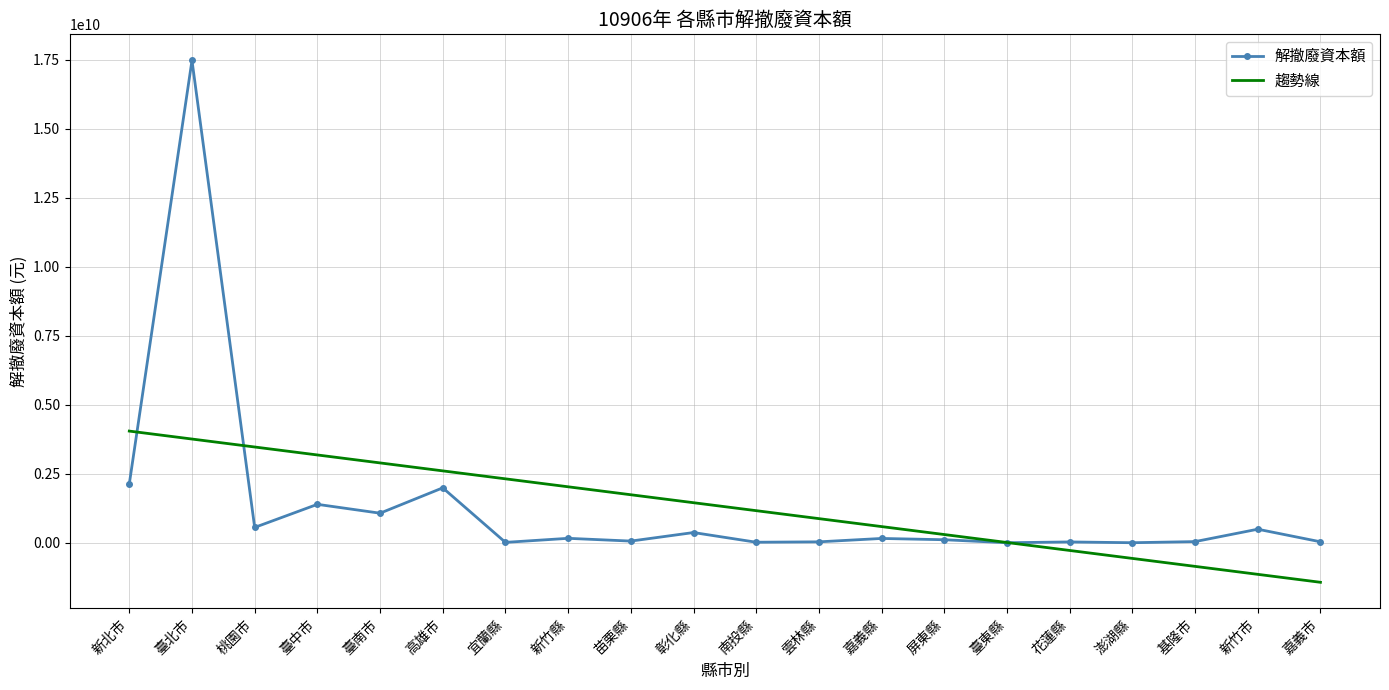

Which series has the widest spread of values?

解撤廢資本額